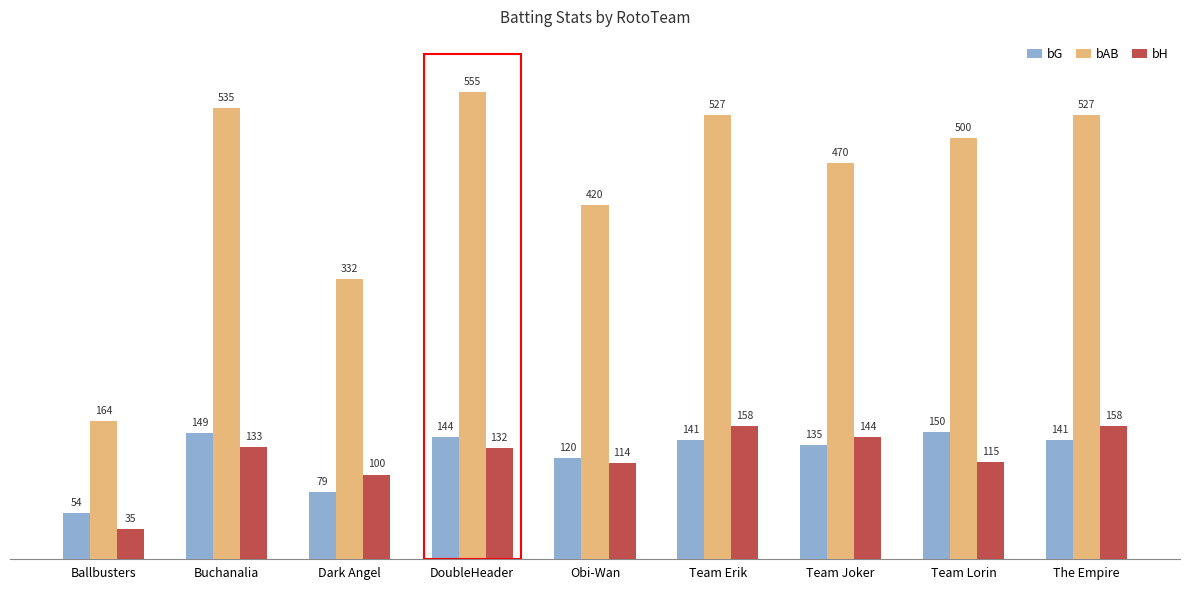

Reading left to right, list all the values displayed in this chart.

bG: Ballbusters=54	Buchanalia=149	Dark Angel=79	DoubleHeader=144	Obi-Wan=120	Team Erik=141	Team Joker=135	Team Lorin=150	The Empire=141
bAB: Ballbusters=164	Buchanalia=535	Dark Angel=332	DoubleHeader=555	Obi-Wan=420	Team Erik=527	Team Joker=470	Team Lorin=500	The Empire=527
bH: Ballbusters=35	Buchanalia=133	Dark Angel=100	DoubleHeader=132	Obi-Wan=114	Team Erik=158	Team Joker=144	Team Lorin=115	The Empire=158